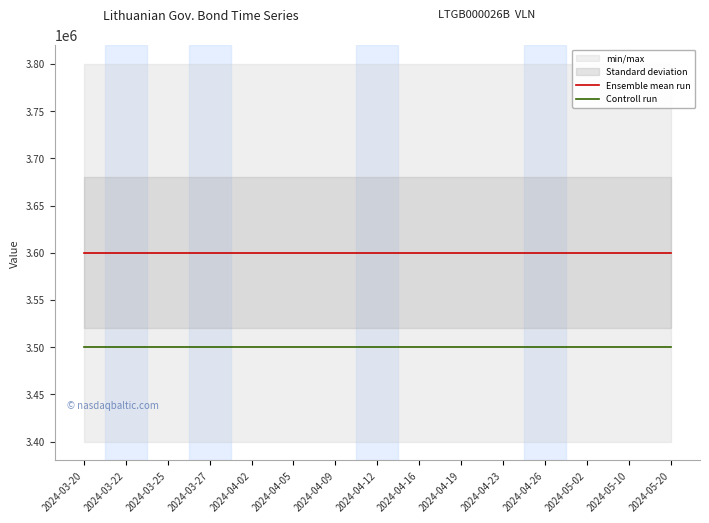

Between 2024-03-25 and 2024-05-10, which series saw the biggest shift?

Ensemble mean run